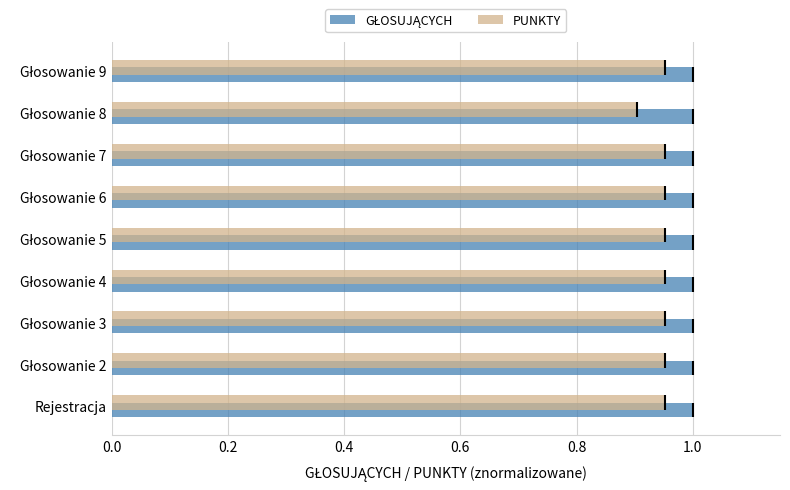

What is the value of the Punkty bar at the 1st from the left?

1.0